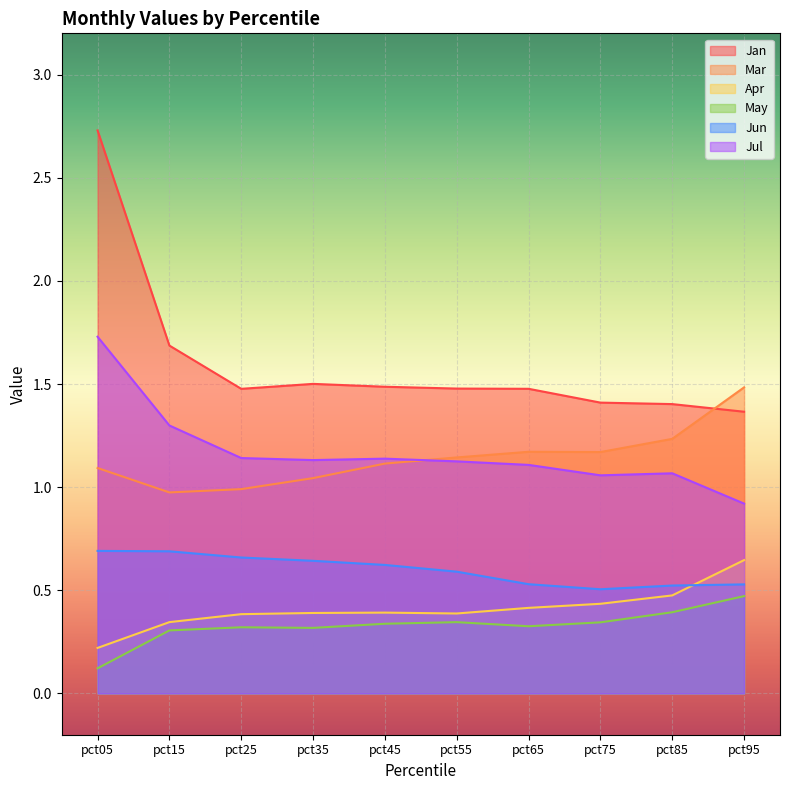

How many Apr values are between 0 and 1?

10